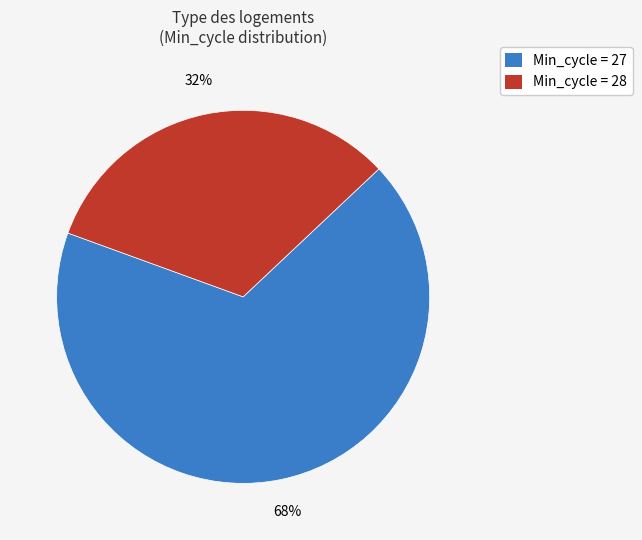

Is there any slice that represents more than half of the pie?

Yes